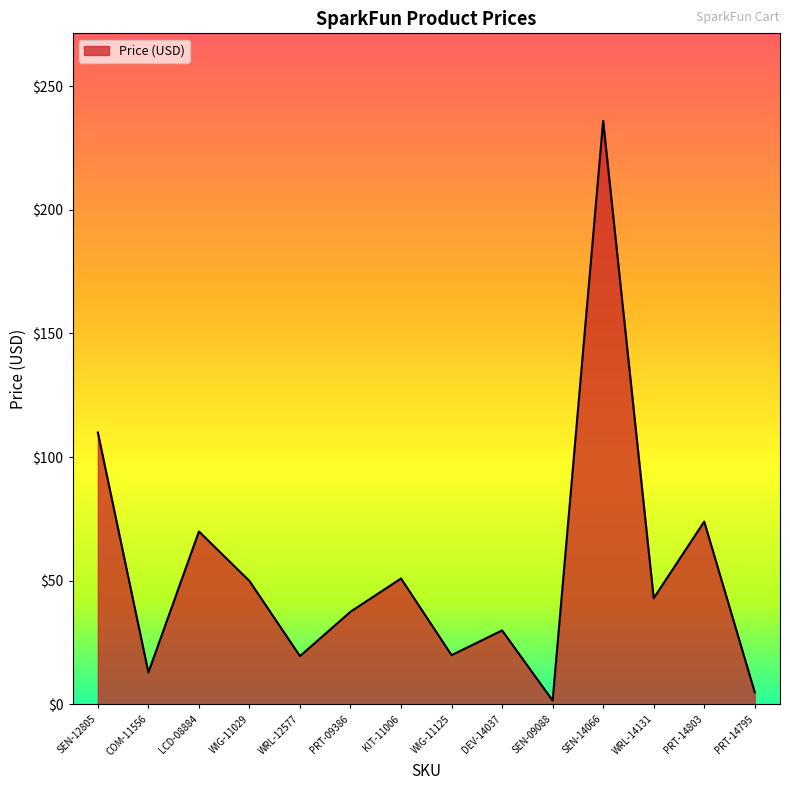

At which label does the data first exceed 42?

SEN-12805